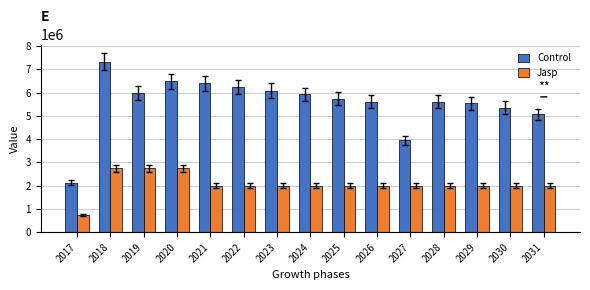

What is the greatest value displayed?

7324637.0